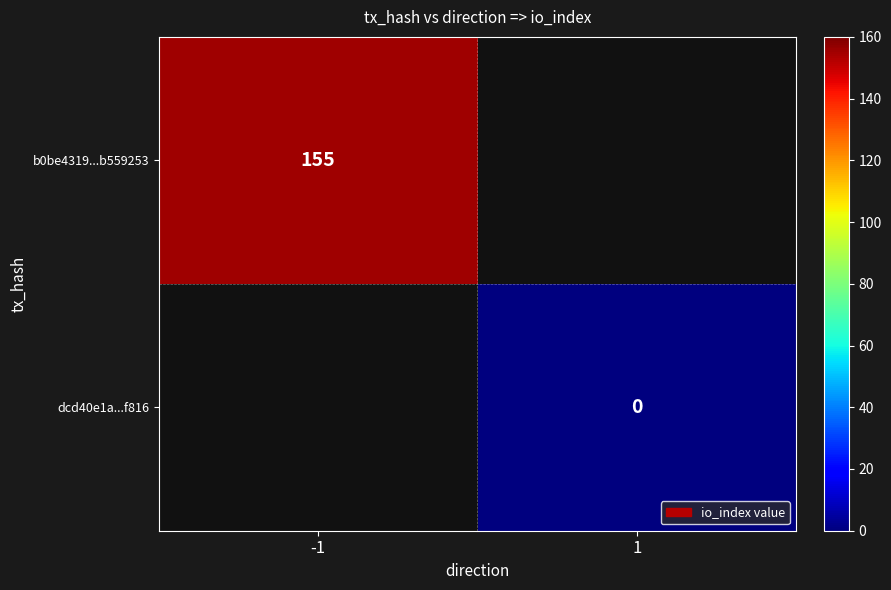

True or false: b0be4319...b559253 has a value of 35 at -1.

False